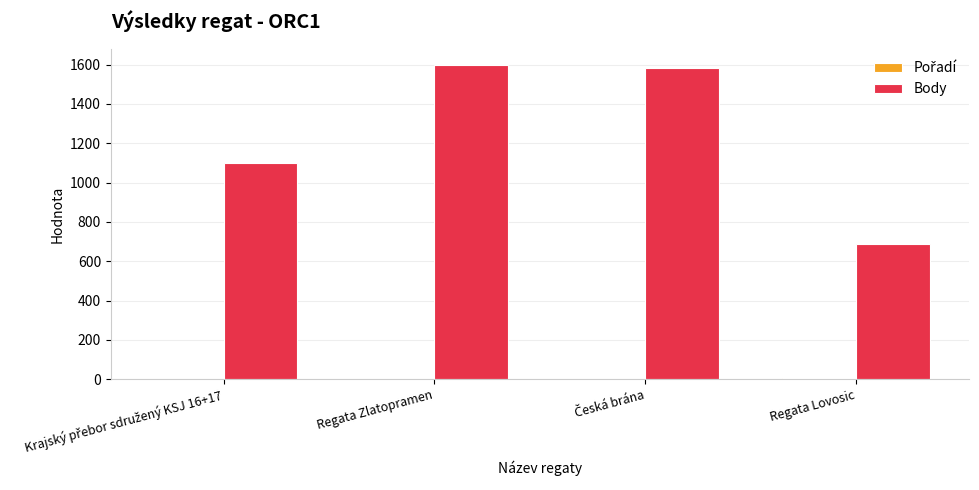

How many groups of bars are there?

4